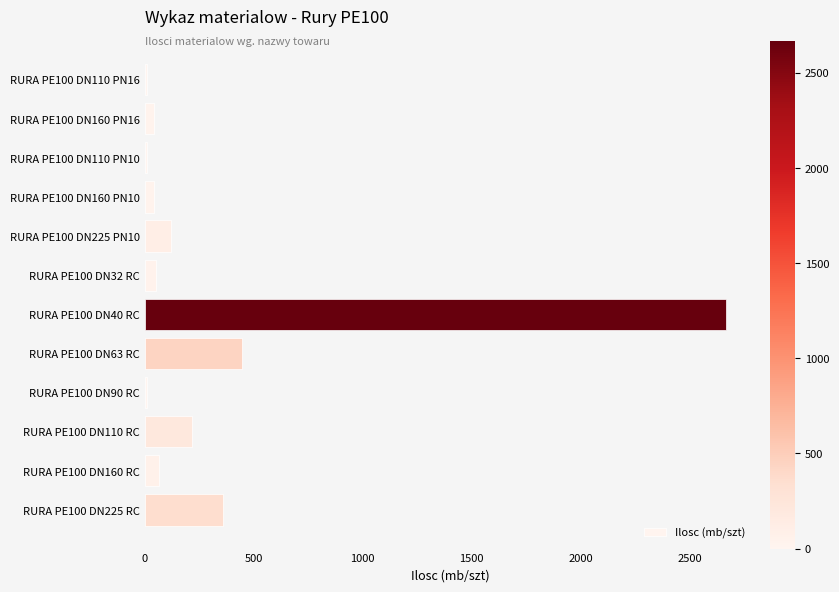

What is the minimum value shown in the chart?

12